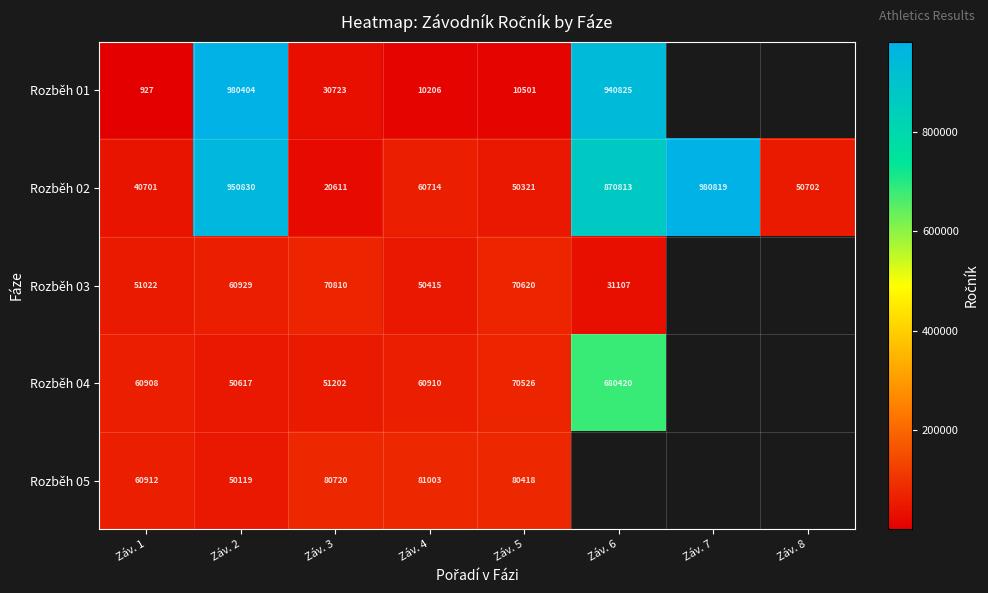

The value of Rozběh 01 at Záv. 6 is 619001. True or false?

False